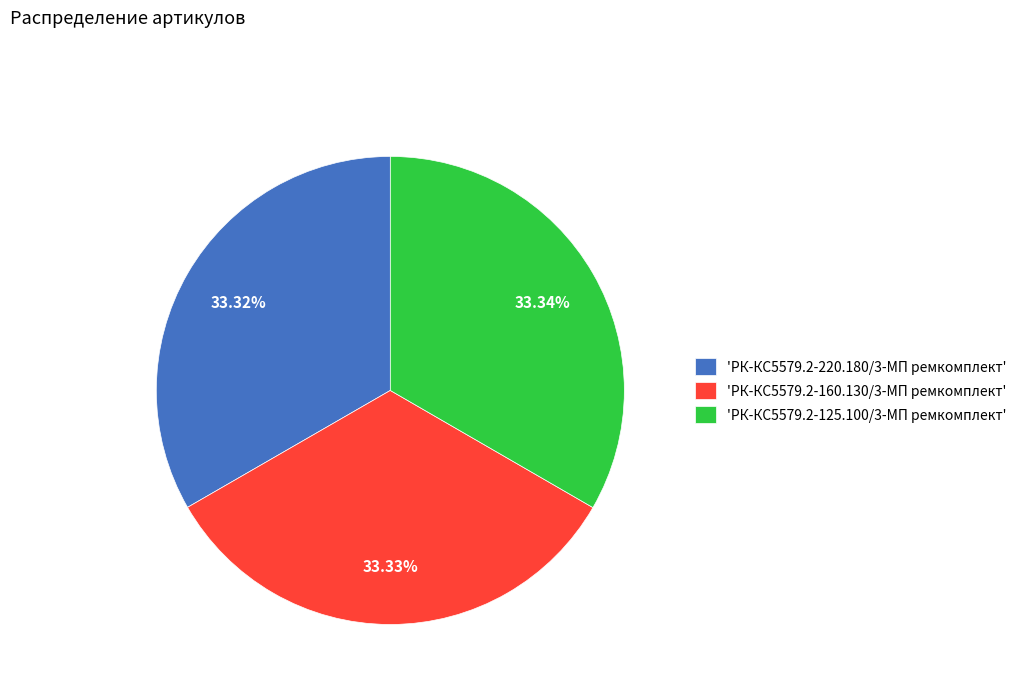

Is the sum of 'РК-КС5579.2-125.100/3-МП ремкомплект' and 'РК-КС5579.2-160.130/3-МП ремкомплект' greater than half?

Yes